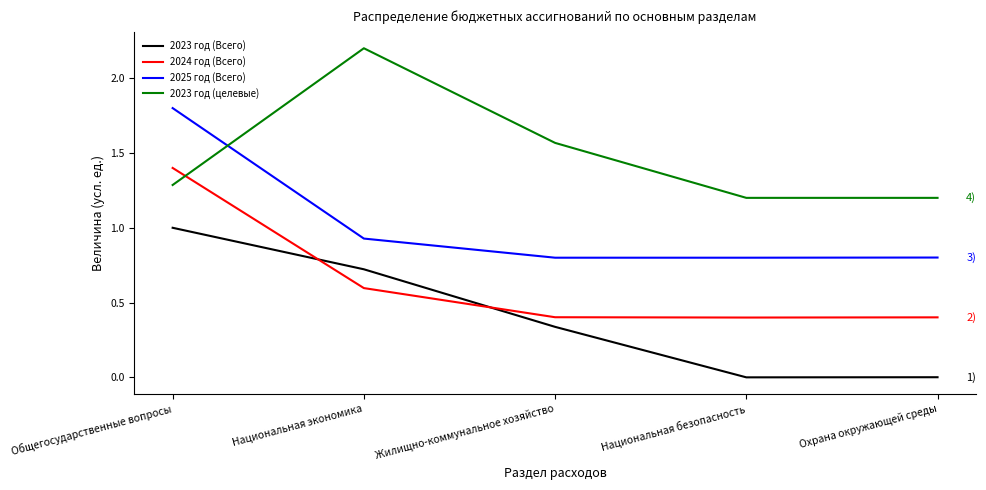

True or false: 2025 год (Всего) has a value of 1.6 at Национальная экономика.

False